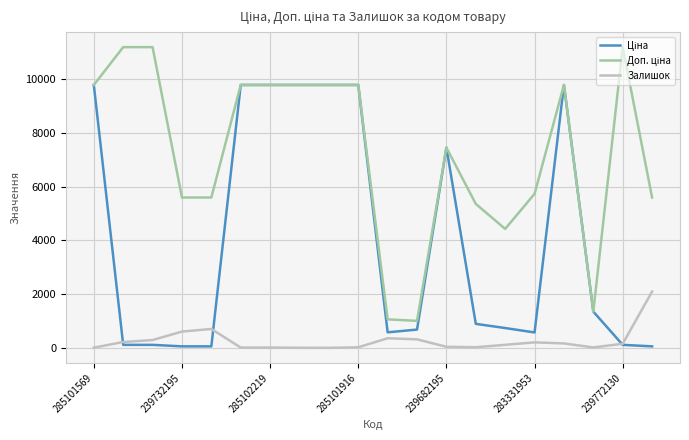

What is the maximum value shown in the chart?

11182.0